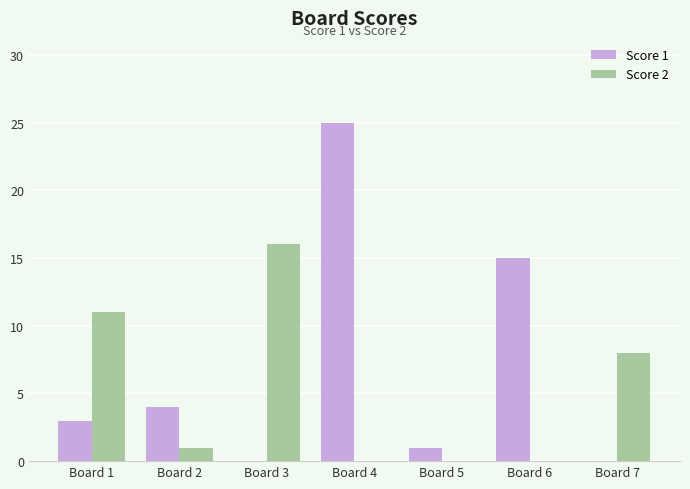

How many data points does each series have?

7